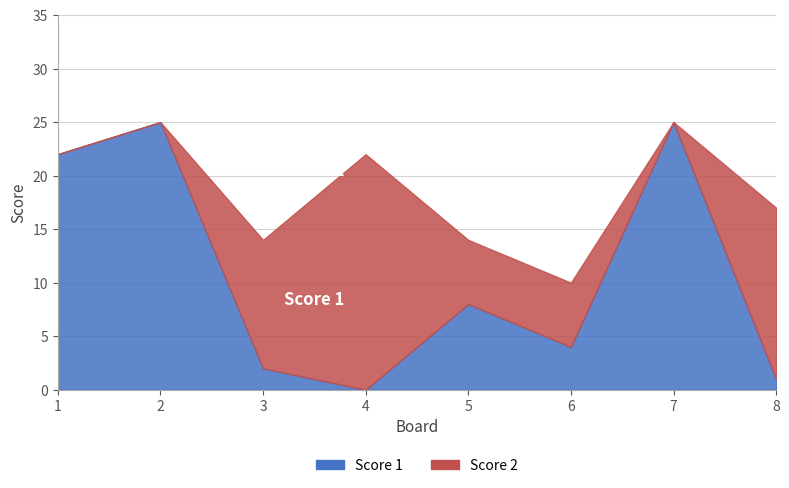

Which category has the lowest value across all series?

4